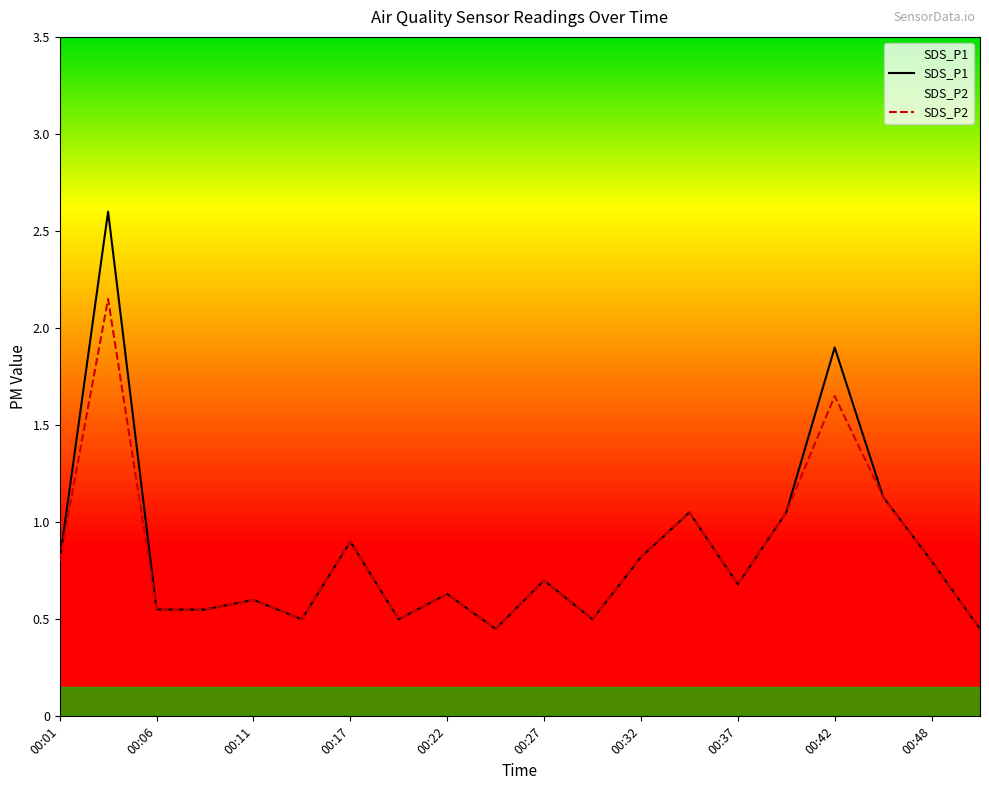

True or false: SDS_P1 and SDS_P2 cross at least once.

False